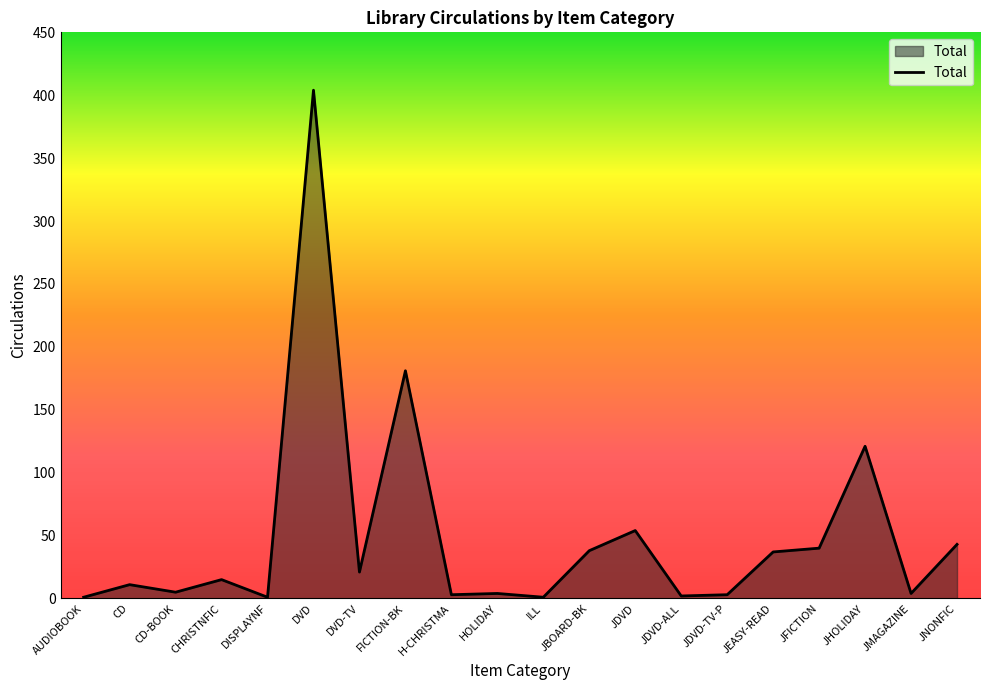

The chart shows a value of 81 at FICTION-BK. True or false?

False